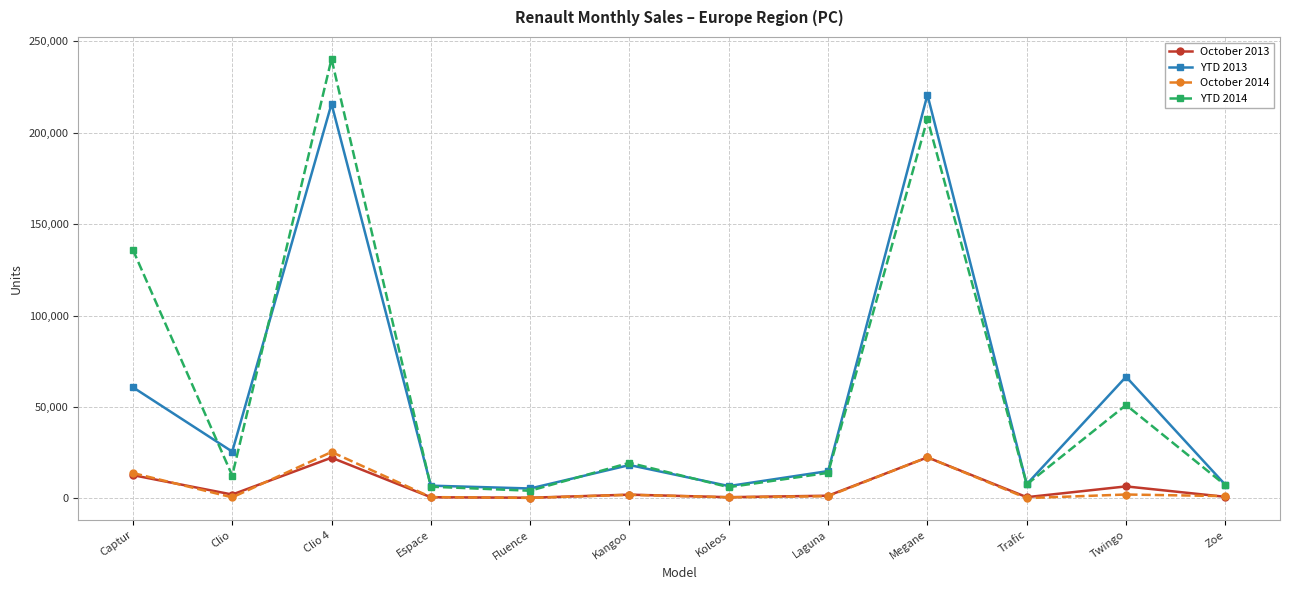

True or false: October 2014 and October 2013 intersect in this chart.

True